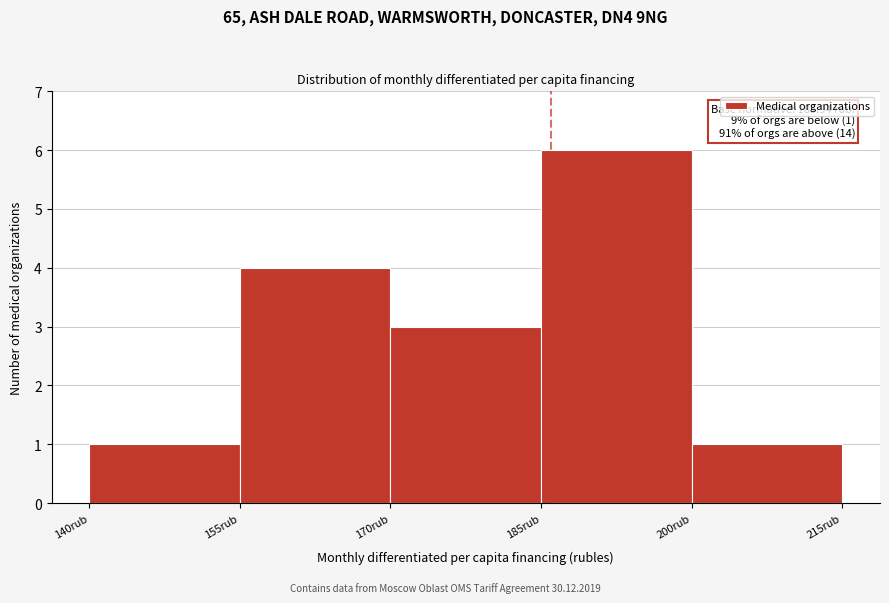

Over which range of the x-axis is the bar tallest?

185 to 200